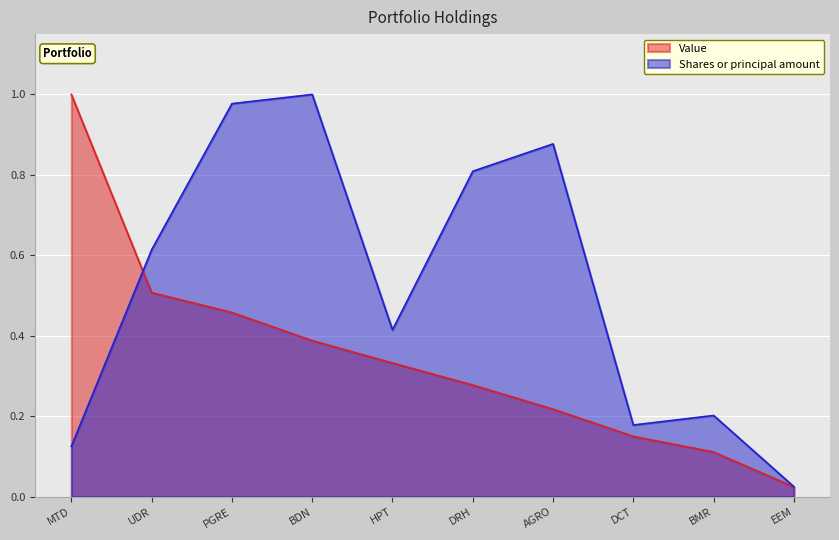

Rank the series at UDR from lowest to highest value.

Value, Shares or principal amount